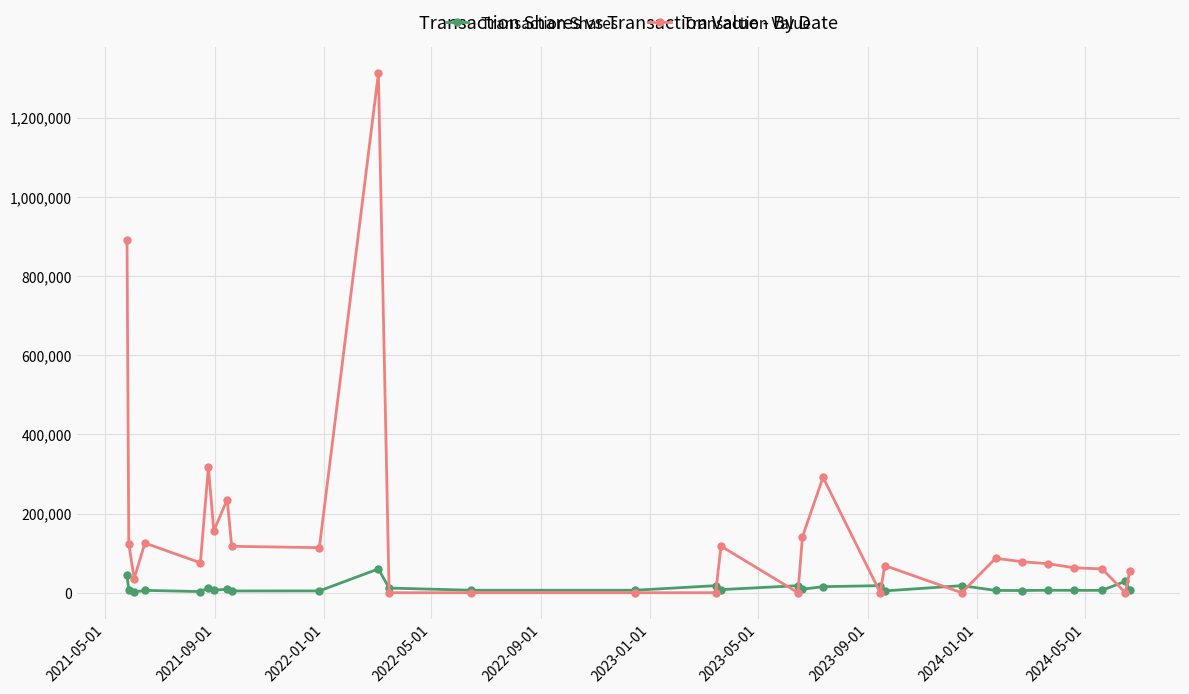

Which series has the largest range (max minus min)?

Transaction Value